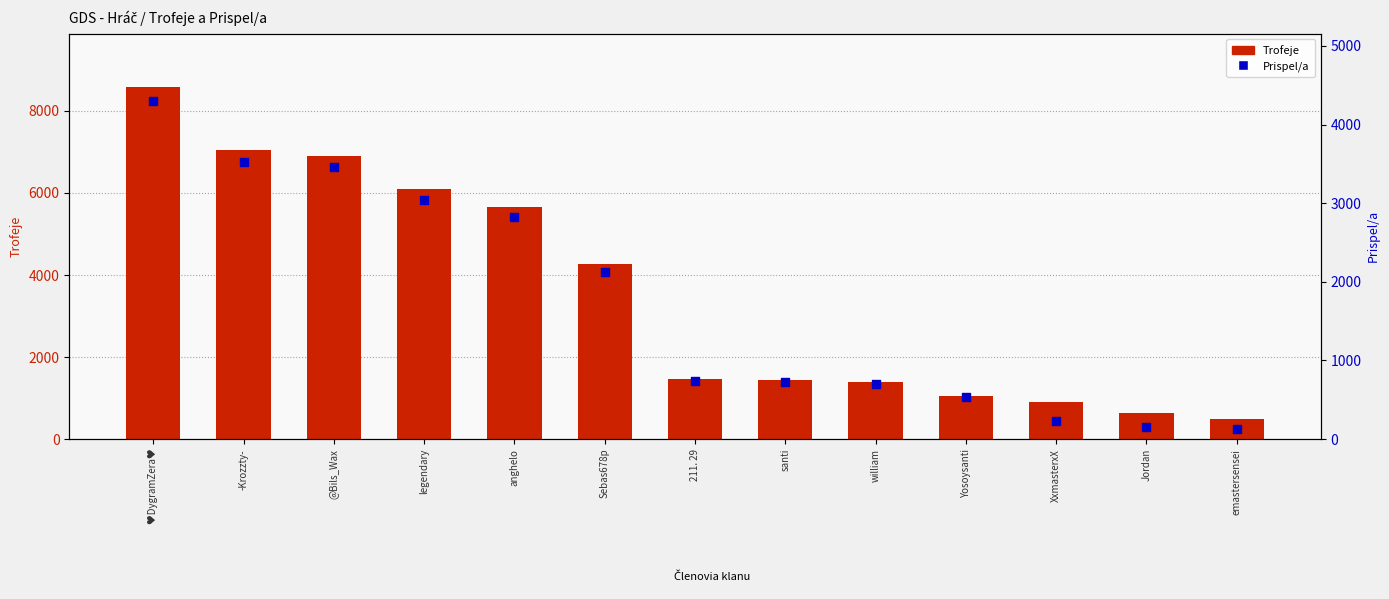

At how many categories does at least one series exceed 5766?

4